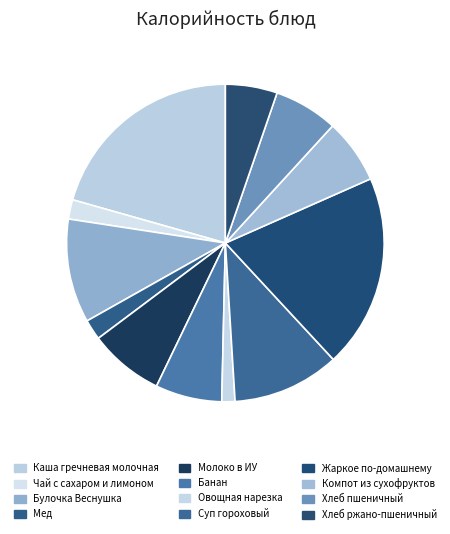

Does any single category account for the majority?

No